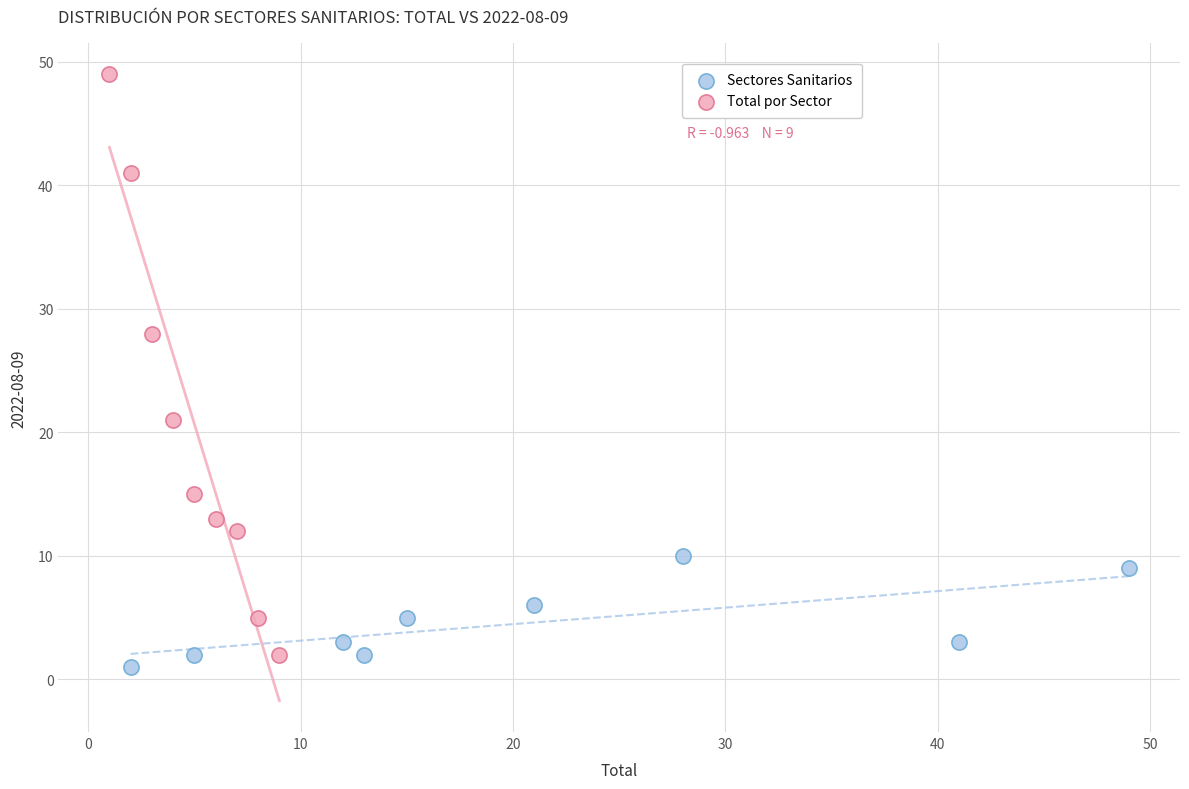

Which series has the widest spread of Y values?

Total por Sector